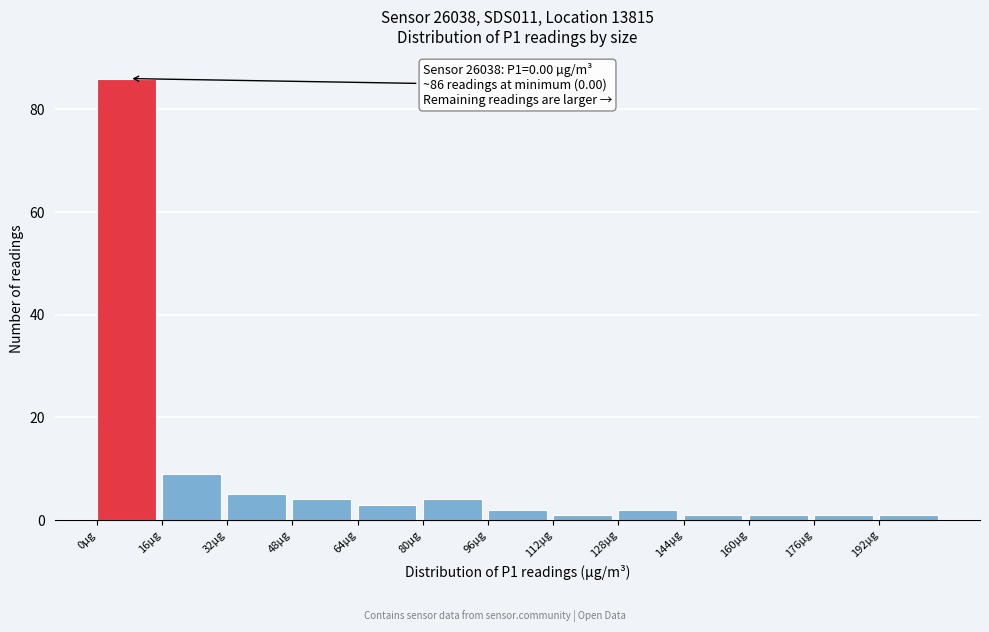

Over which range of the x-axis is the bar tallest?

0 to 16